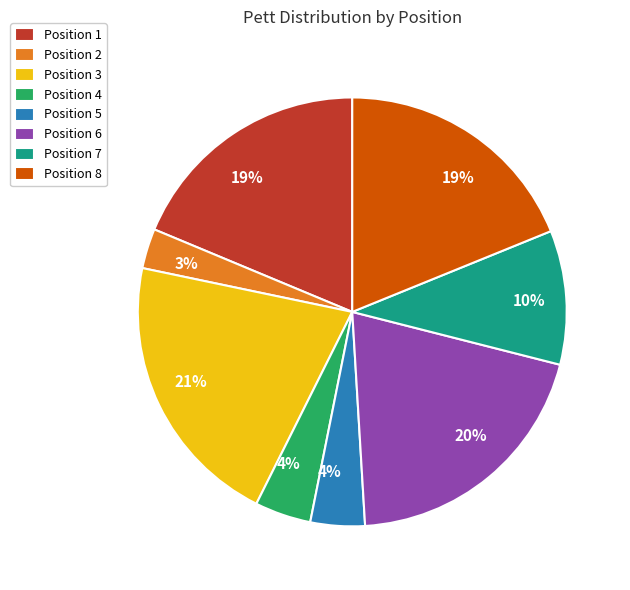

To the nearest percent, what is the average slice percentage?

12%